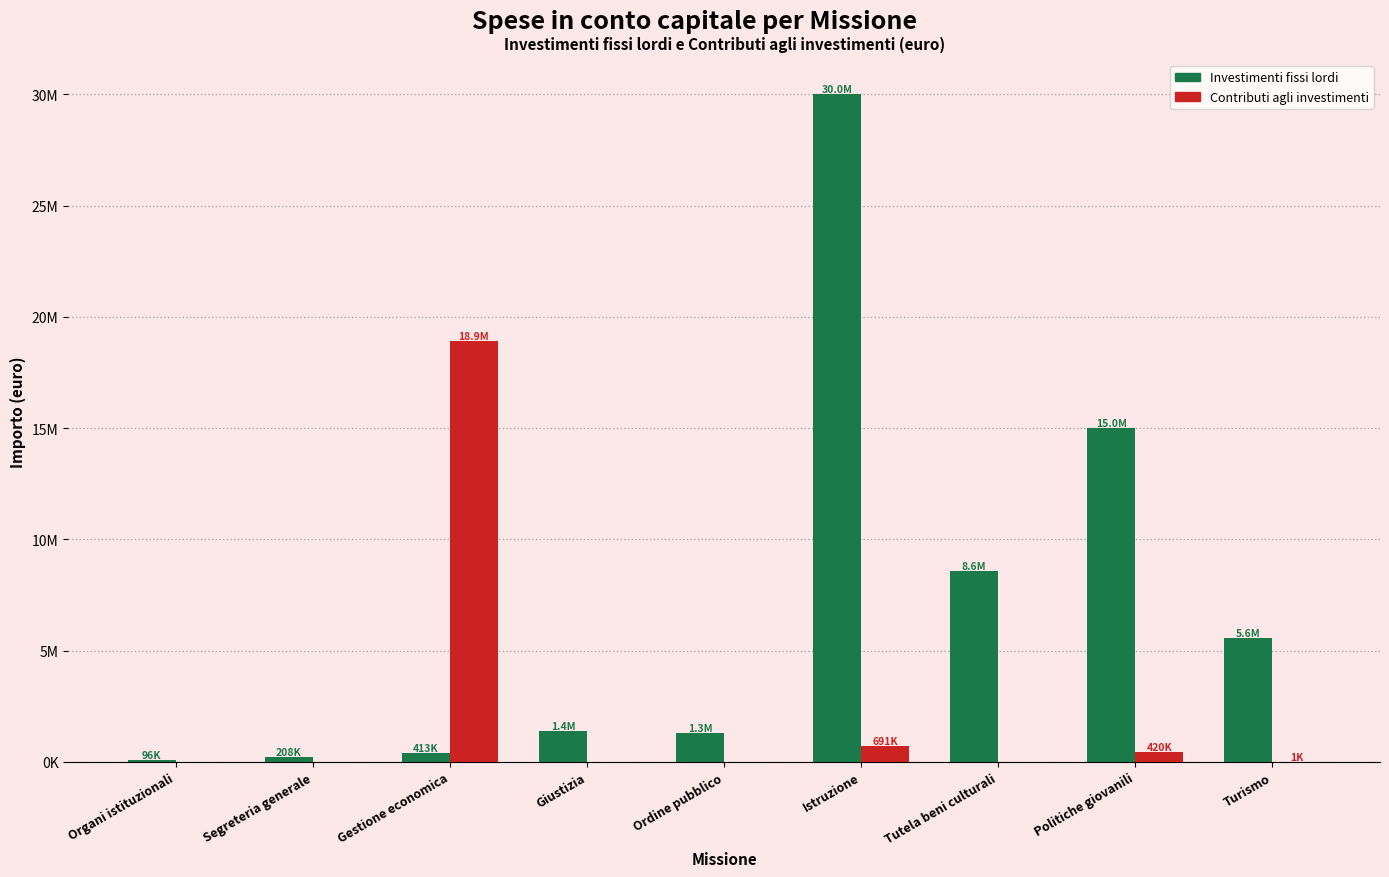

What are all the series names shown in the legend?

Investimenti fissi lordi, Contributi agli investimenti